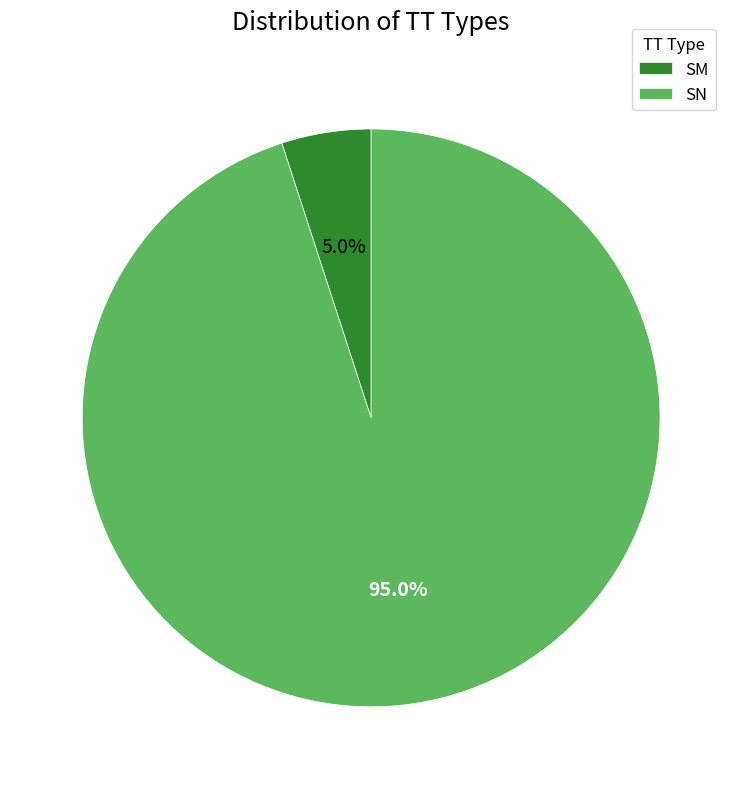

How many segments does this pie chart have?

2